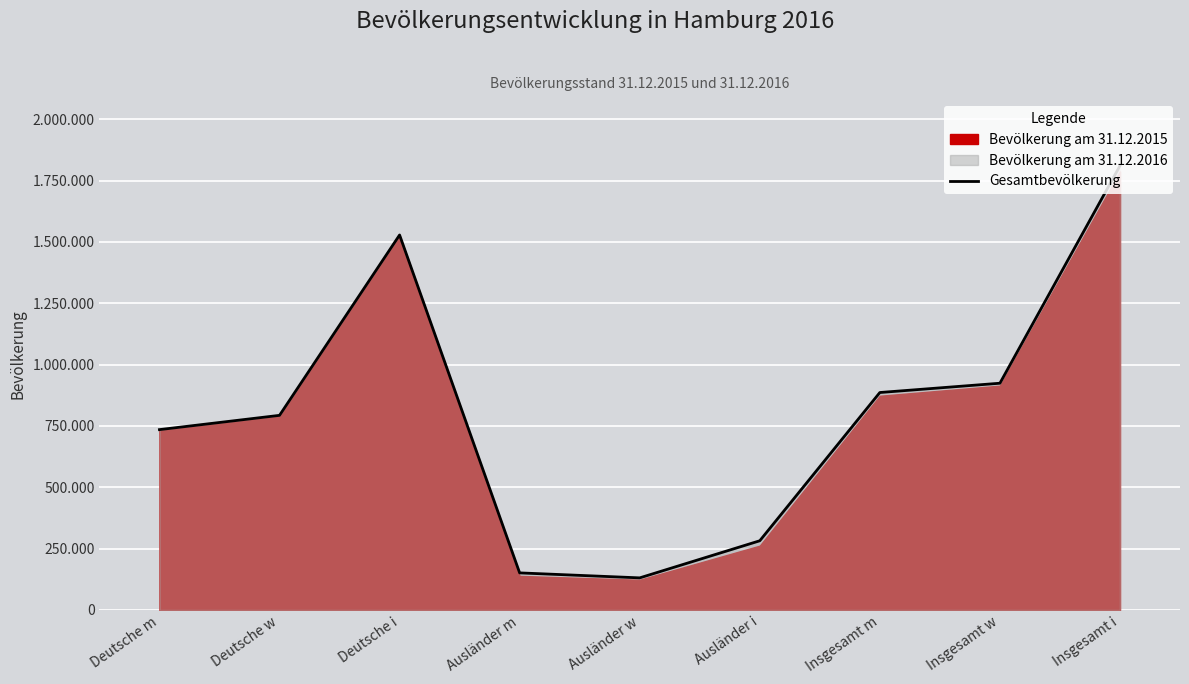

At which category does the chart reach its peak across all series?

Insgesamt i